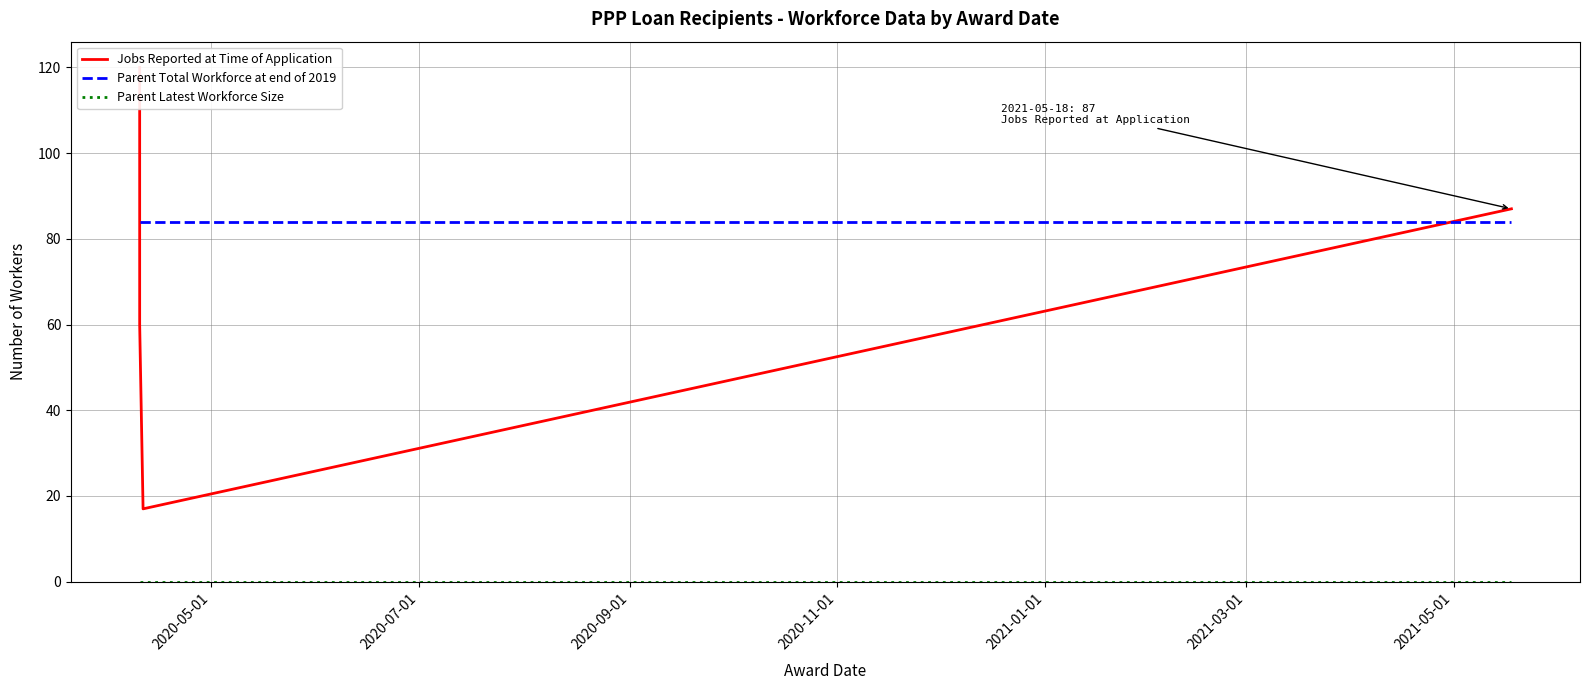

True or false: Parent Latest Workforce Size and Parent Total Workforce at end of 2019 cross at least once.

False